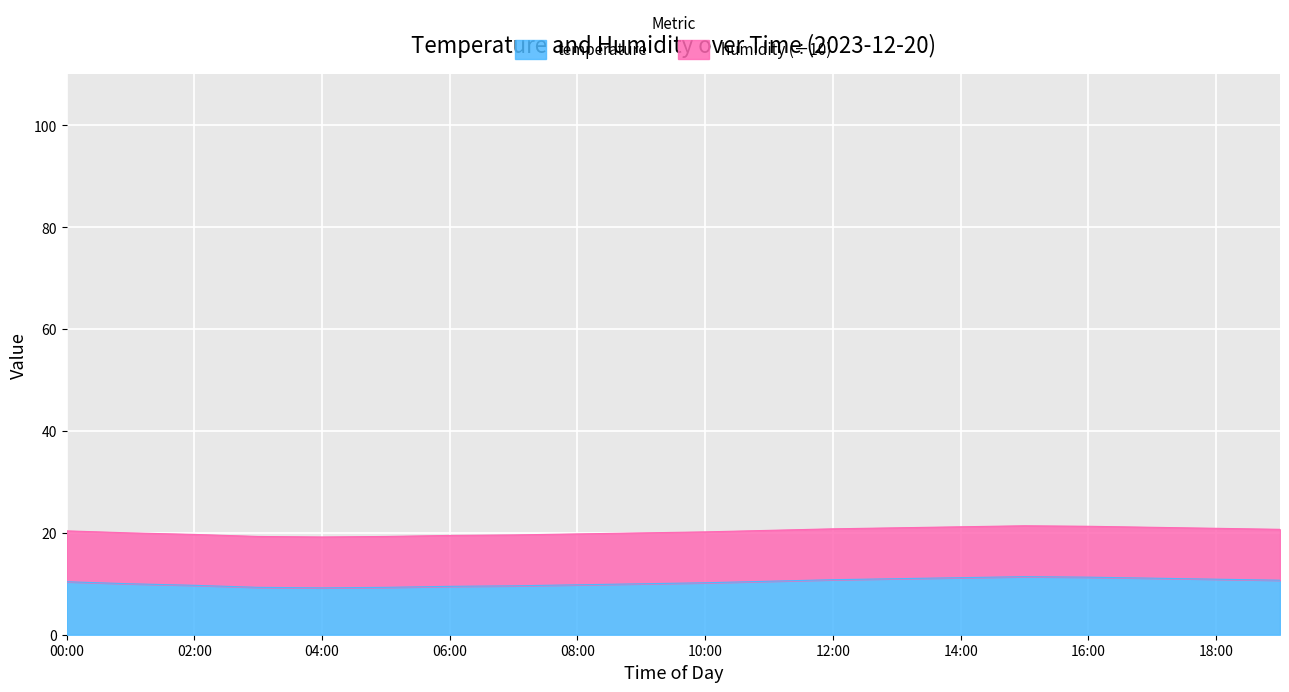

At which category does the chart reach its peak across all series?

15:00